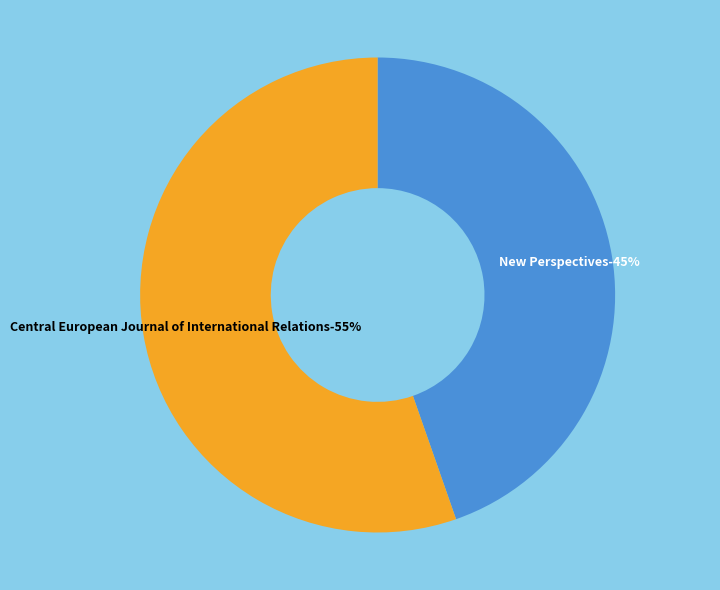

The New Perspectives slice represents 38% of the pie. True or false?

False